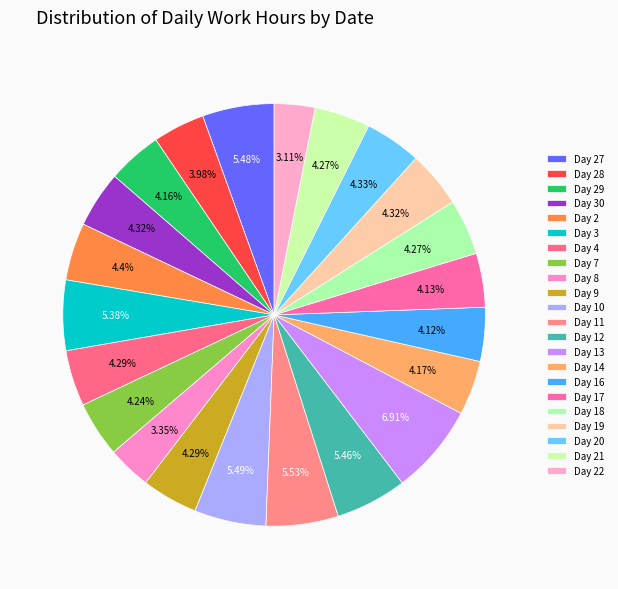

Which slice is the smallest?

22